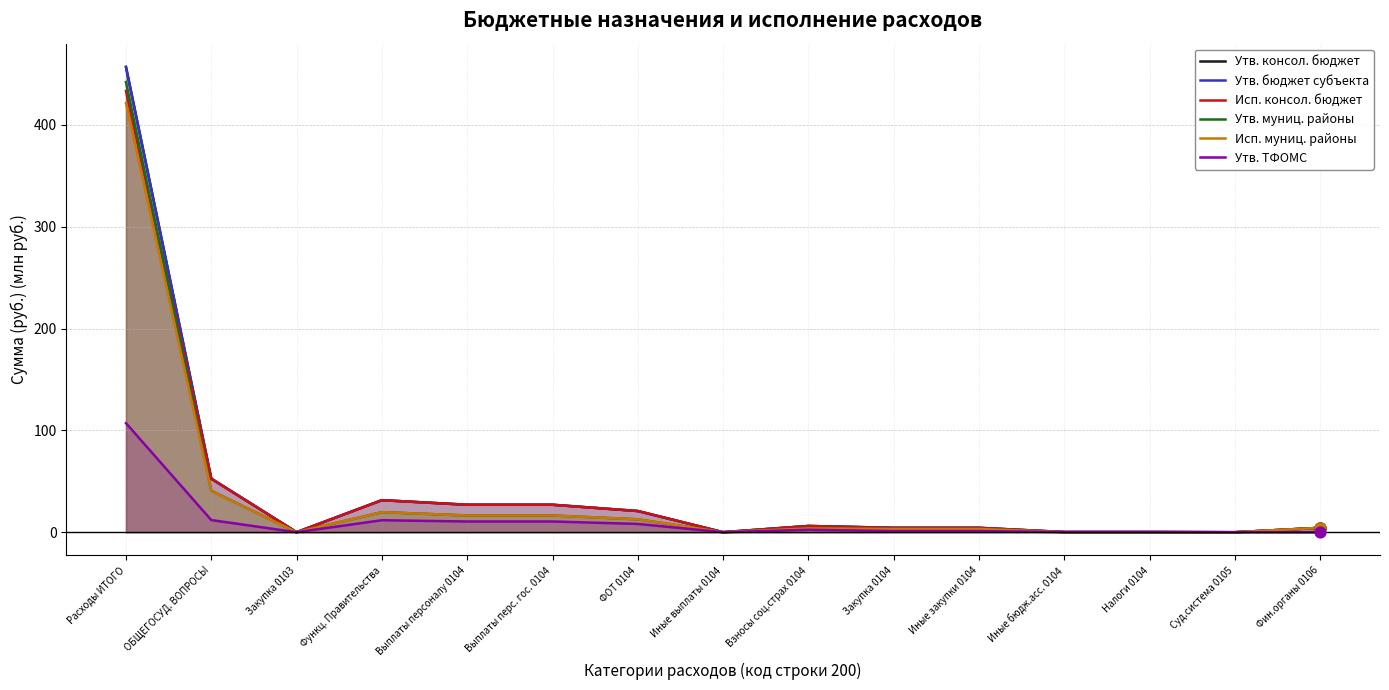

At how many categories does at least one series exceed 327?

1